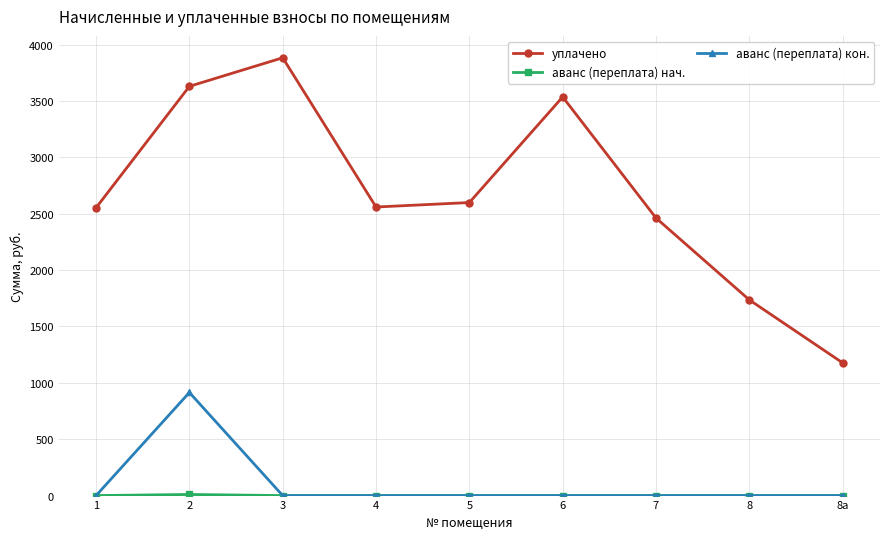

Is this an area chart (filled region under the line)?

No